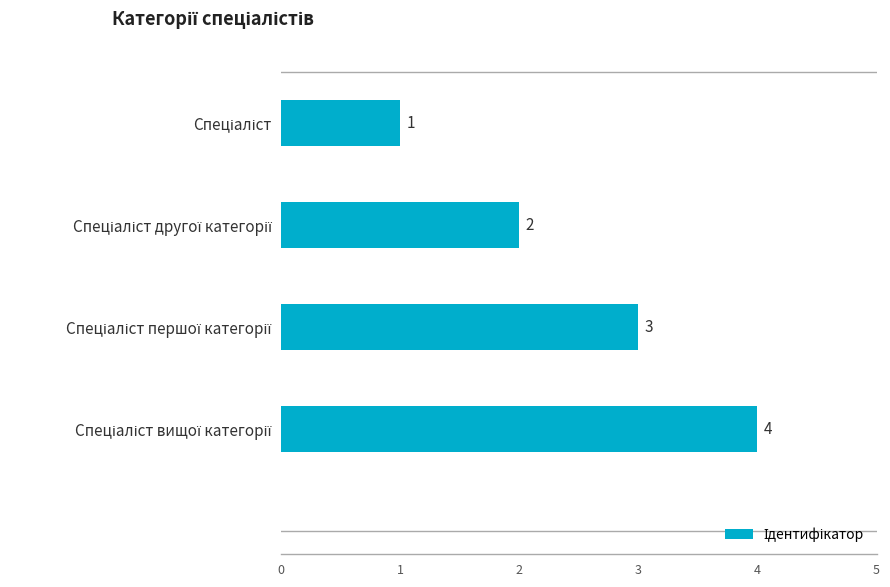

What is the sum of all values?

10